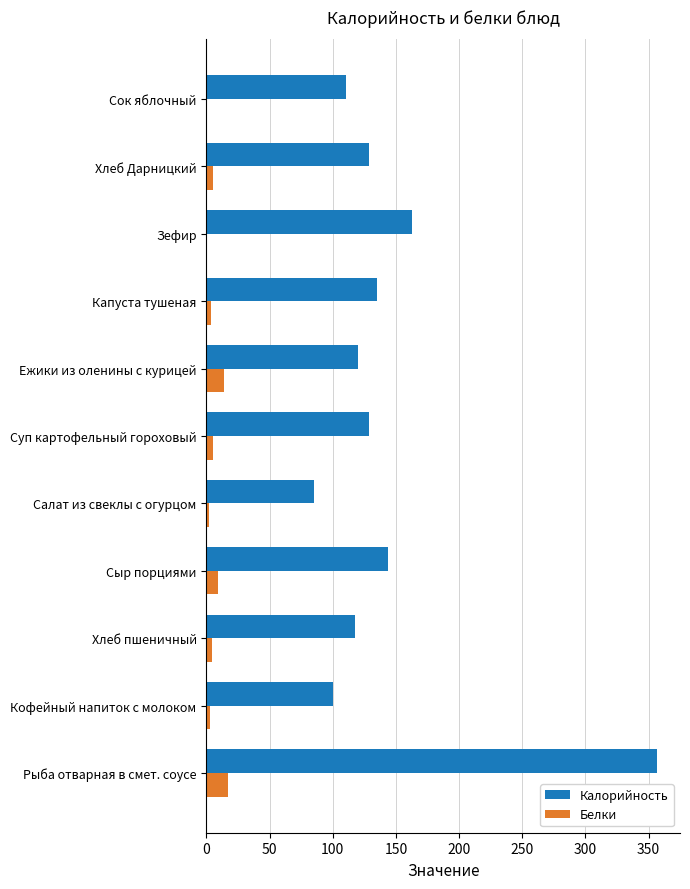

Which series has the widest spread of values?

Калорийность